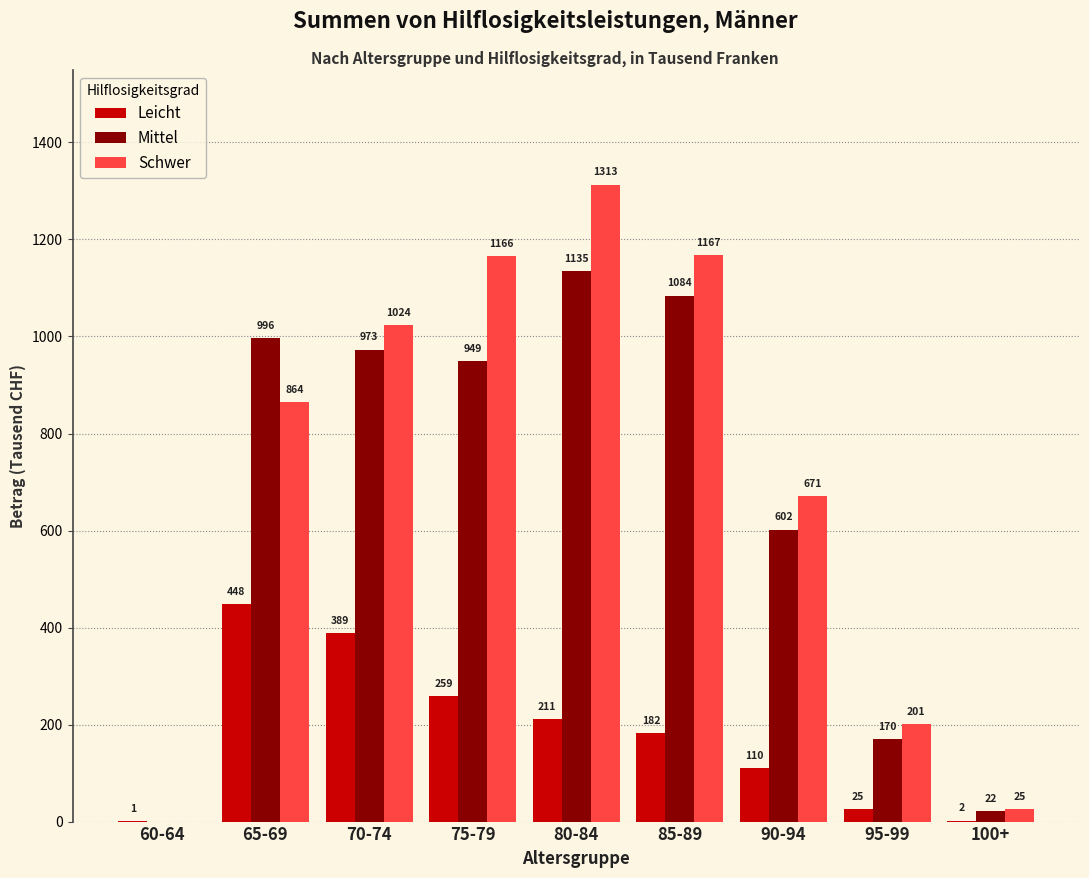

The Mittel series shows 783 at 60-64. True or false?

False